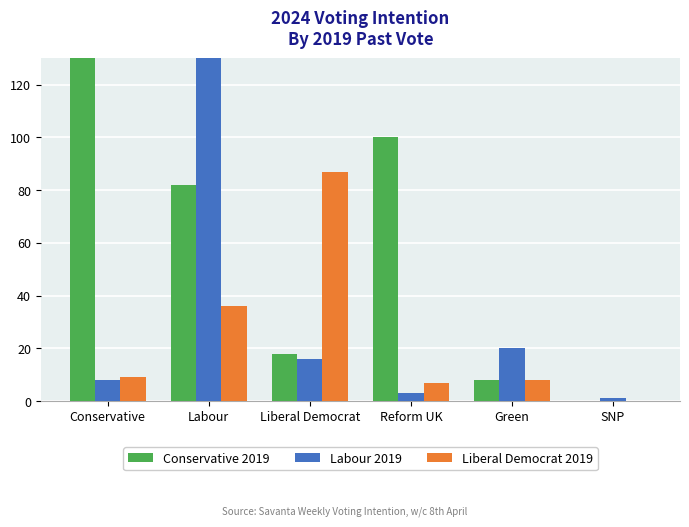

List the labels in order of Labour 2019 value, largest first.

Labour, Green, Liberal Democrat, Conservative, Reform UK, SNP